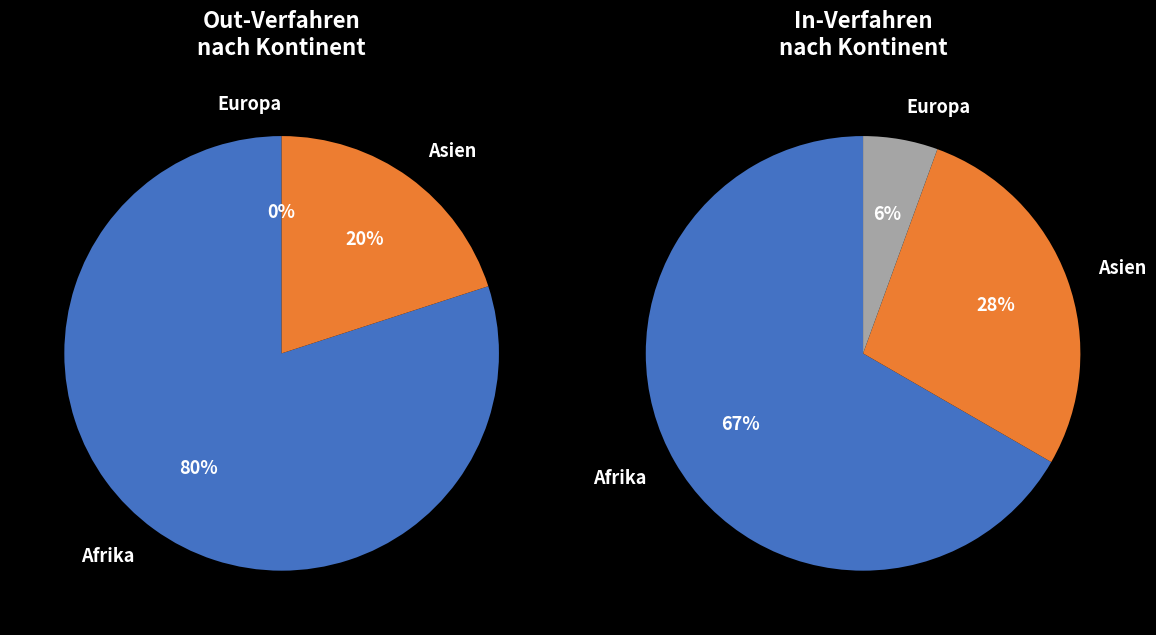

Rank the series by their average value, from highest to lowest.

values_in, values_out